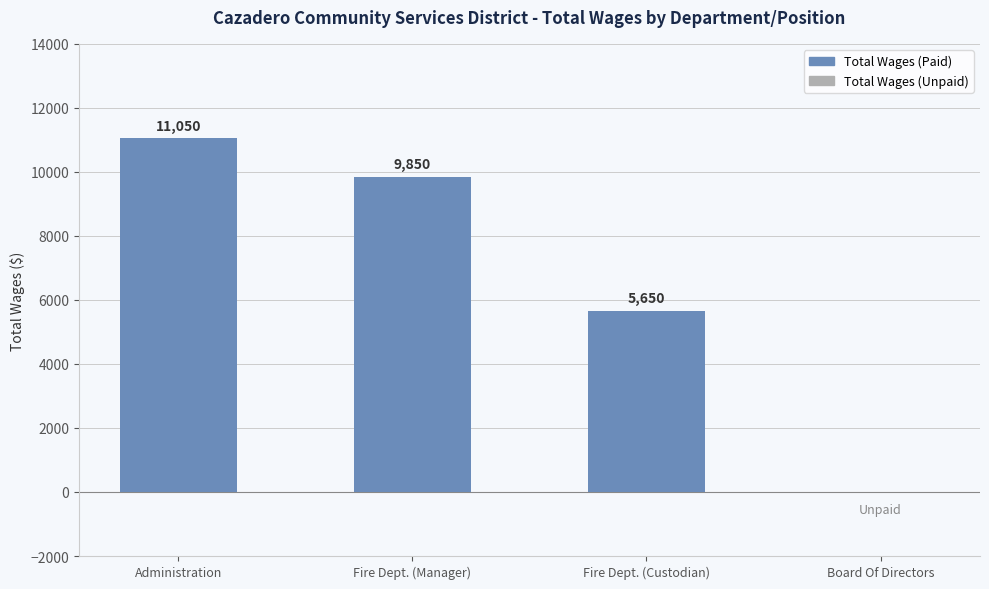

At which label does the data first exceed 9850?

Administration